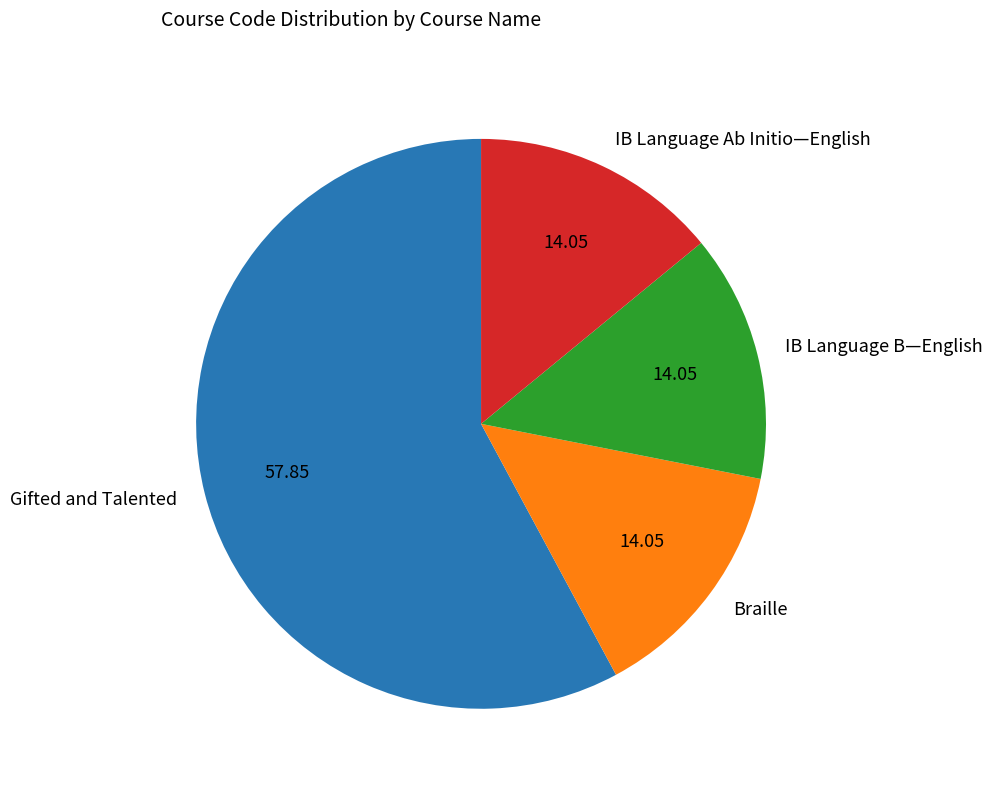

What is the ratio of the value at IB Language B—English to the value at IB Language Ab Initio—English?

1.0